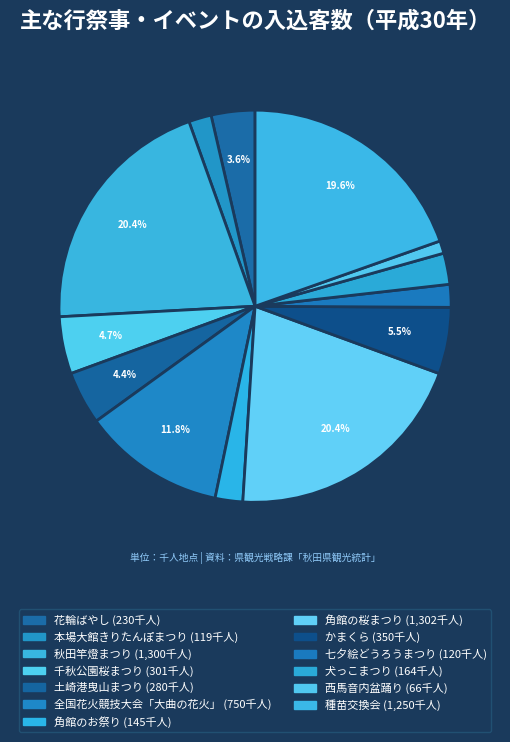

Is 土崎港曳山まつり the majority of the pie?

No